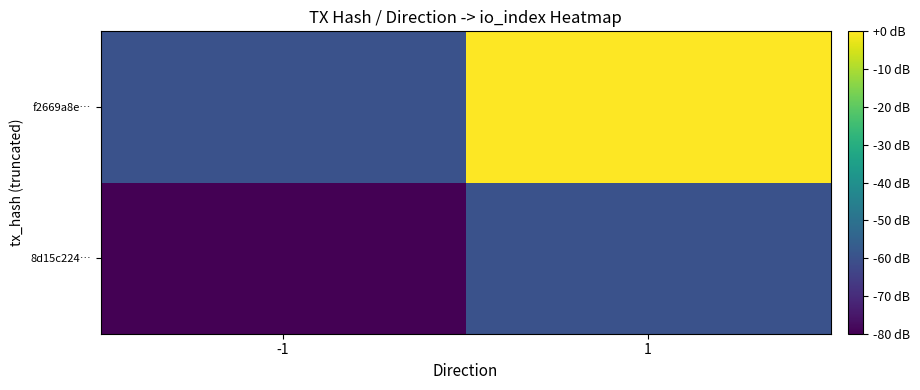

What is the minimum value shown in the chart?

-80